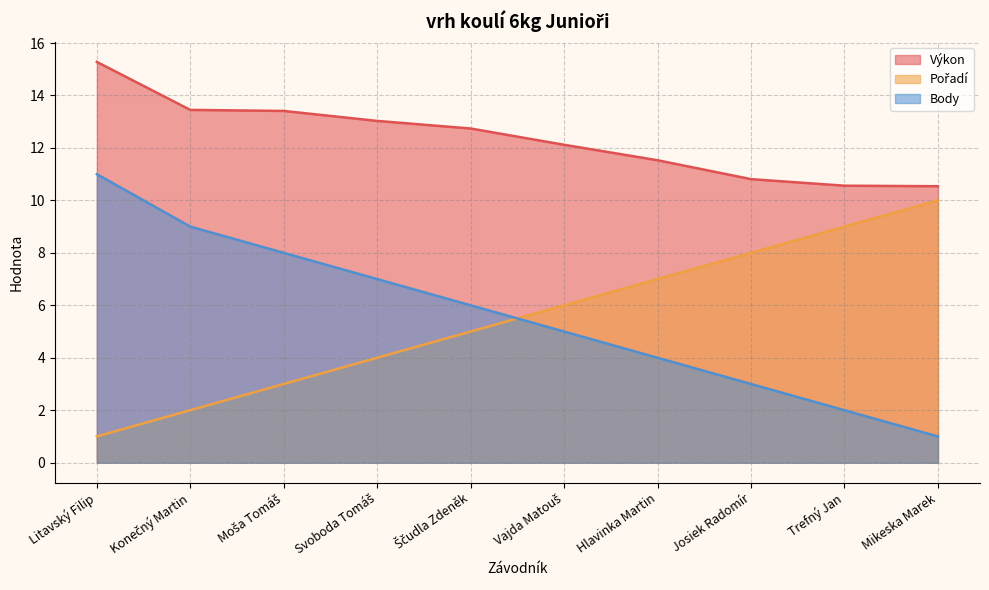

What is the spread (max minus min) of values at Josiek Radomír?

7.8